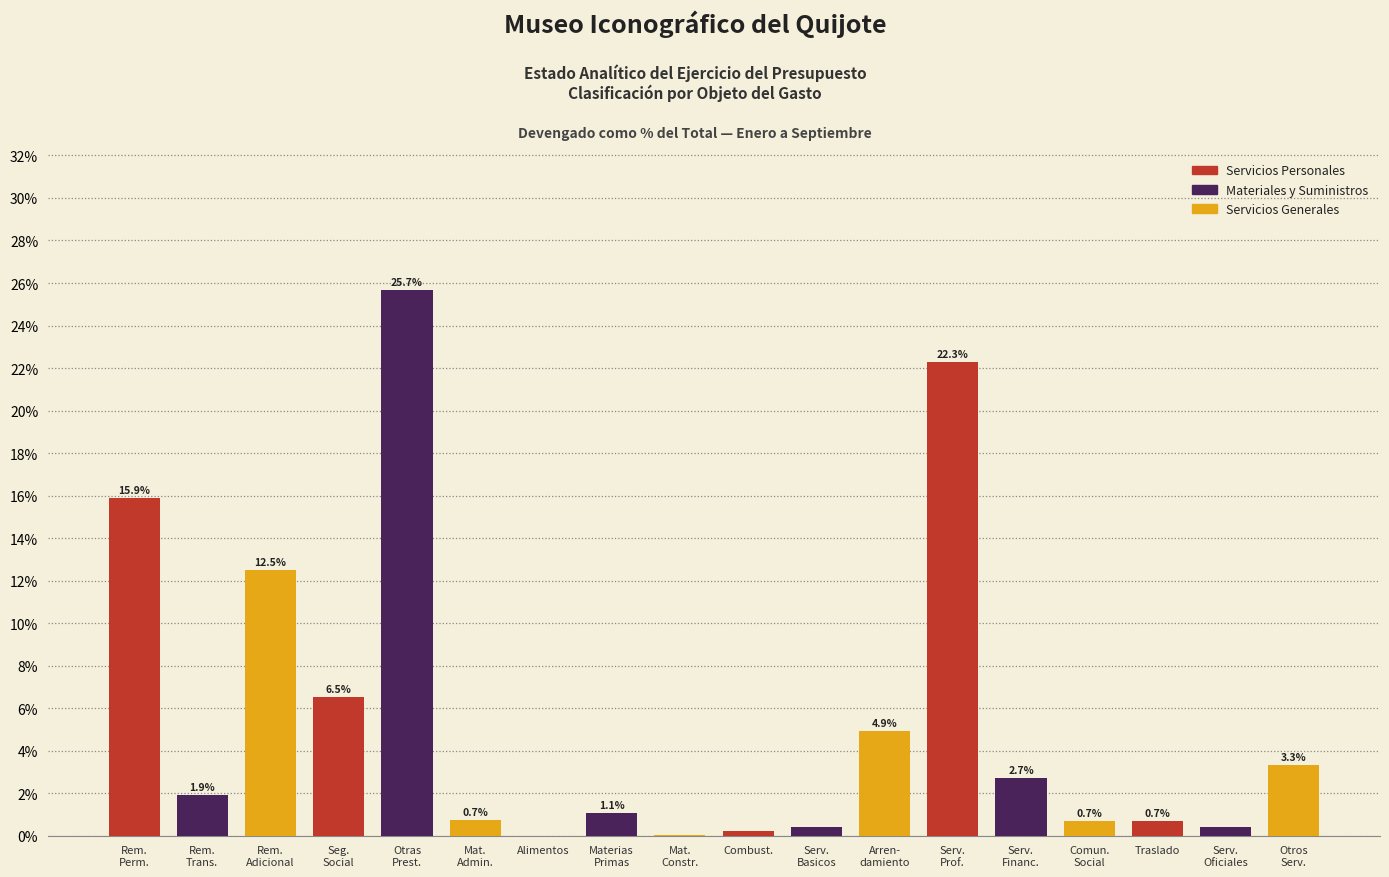

What is the maximum value shown in the chart?

25.7